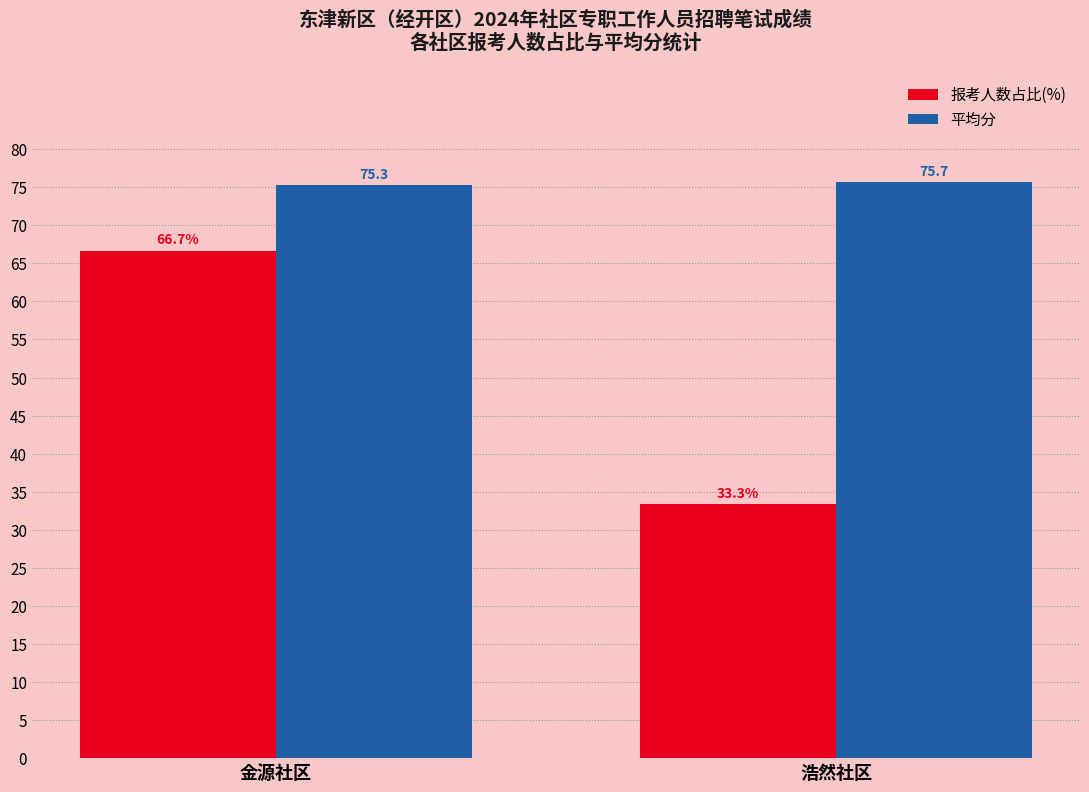

Rank the series at 浩然社区 from highest to lowest value.

平均分, 报考人数占比(%)